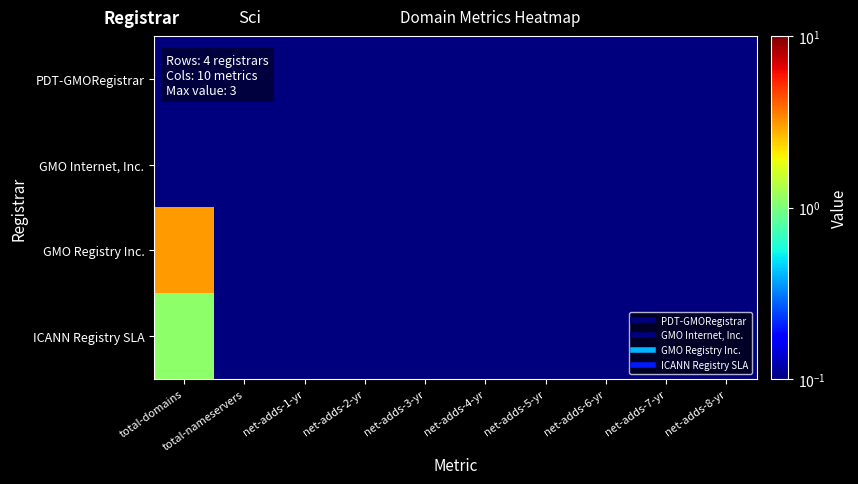

Rank the series by their maximum value, from lowest to highest.

PDT-GMORegistrar, GMO Internet, Inc., ICANN Registry SLA, GMO Registry Inc.